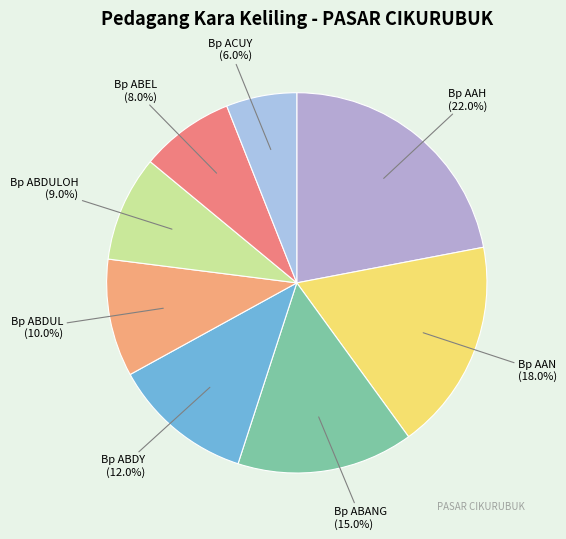

Rank the categories by value from highest to lowest.

Bp AAH (22.0%), Bp AAN (18.0%), Bp ABANG (15.0%), Bp ABDY (12.0%), Bp ABDUL (10.0%), Bp ABDULOH (9.0%), Bp ABEL (8.0%), Bp ACUY (6.0%)